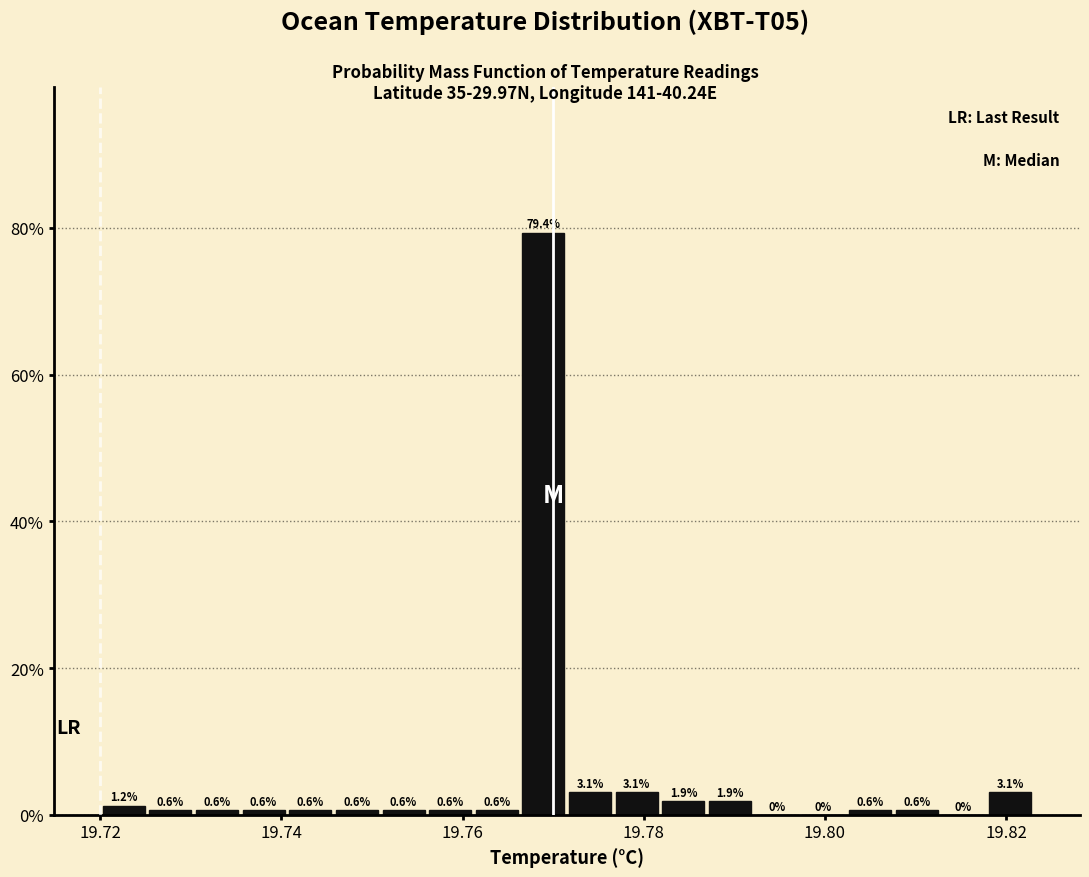

Around what value on the x-axis is the tallest bar? Give the approximate position of its centre, as read against the axis.

19.768